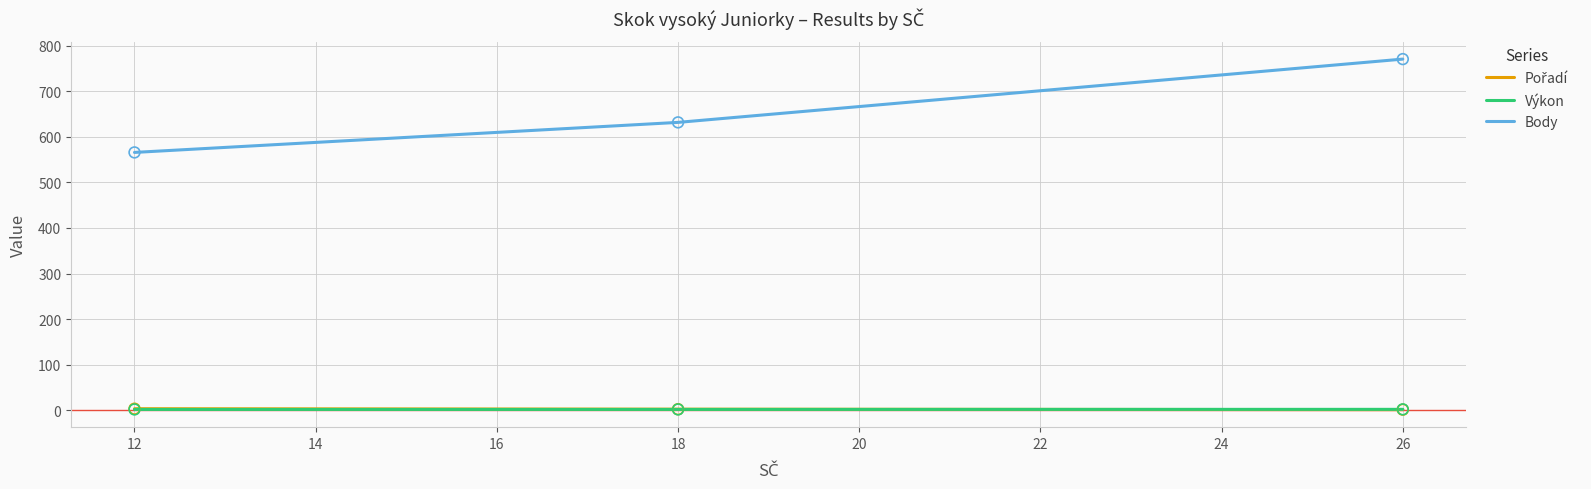

Which series has the largest total across all categories?

Body